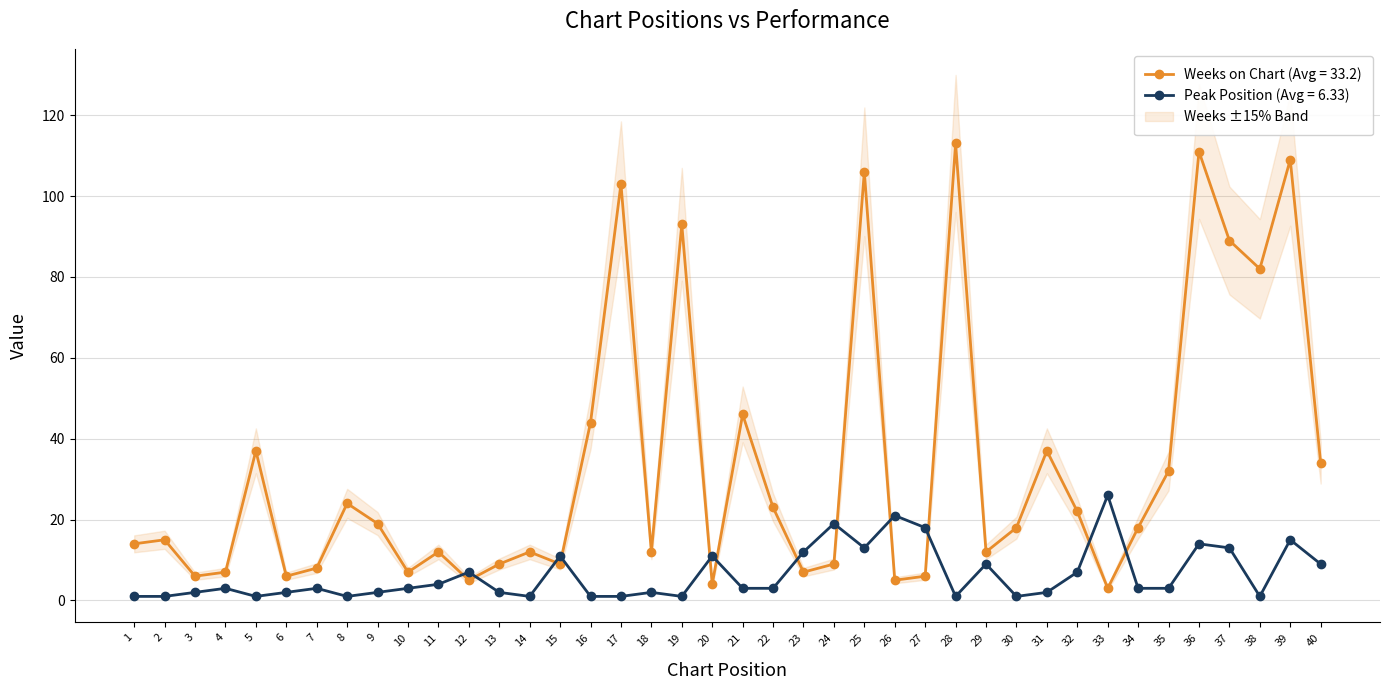

List the series in order of their overall mean, highest first.

Weeks on Chart, Peak Position